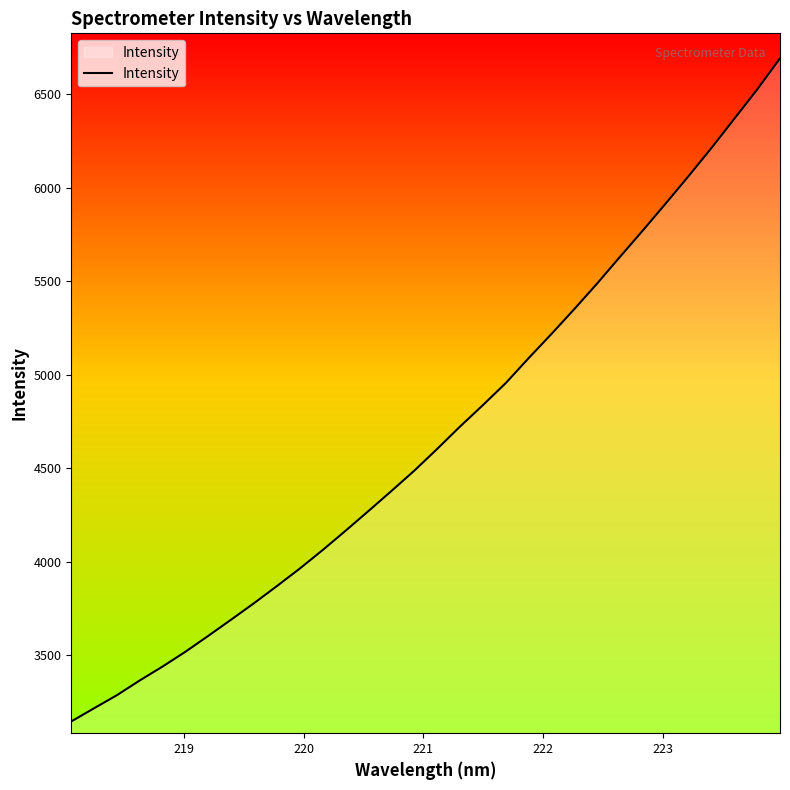

What is the maximum value shown in the chart?

6692.6